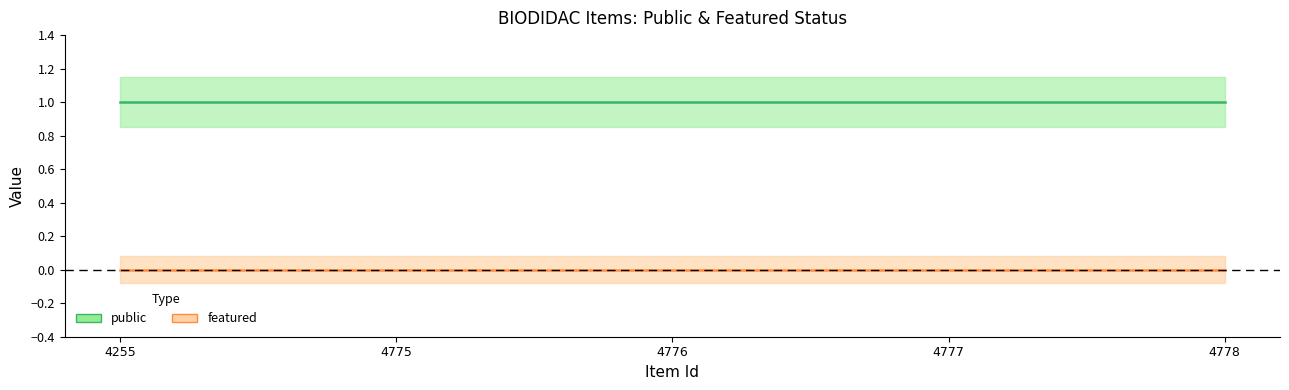

Reading left to right, extract all data points from this chart.

public: 4255=1	4775=1	4776=1	4777=1	4778=1
featured: 4255=0	4775=0	4776=0	4777=0	4778=0